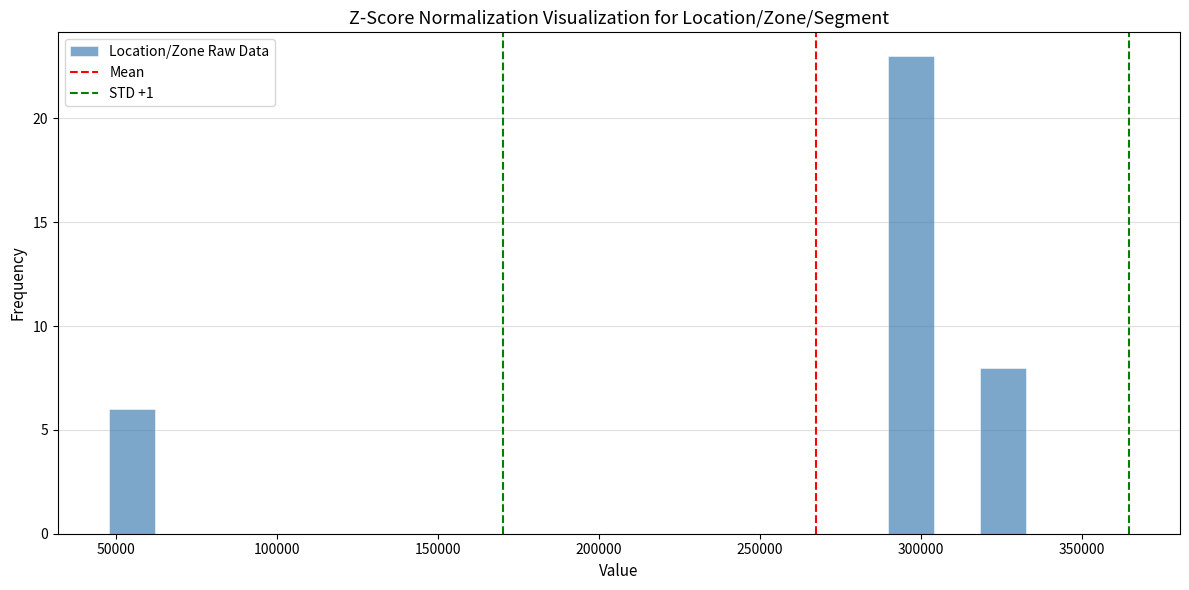

Read against the x-axis, roughly where is the centre of the tallest bar?

295000